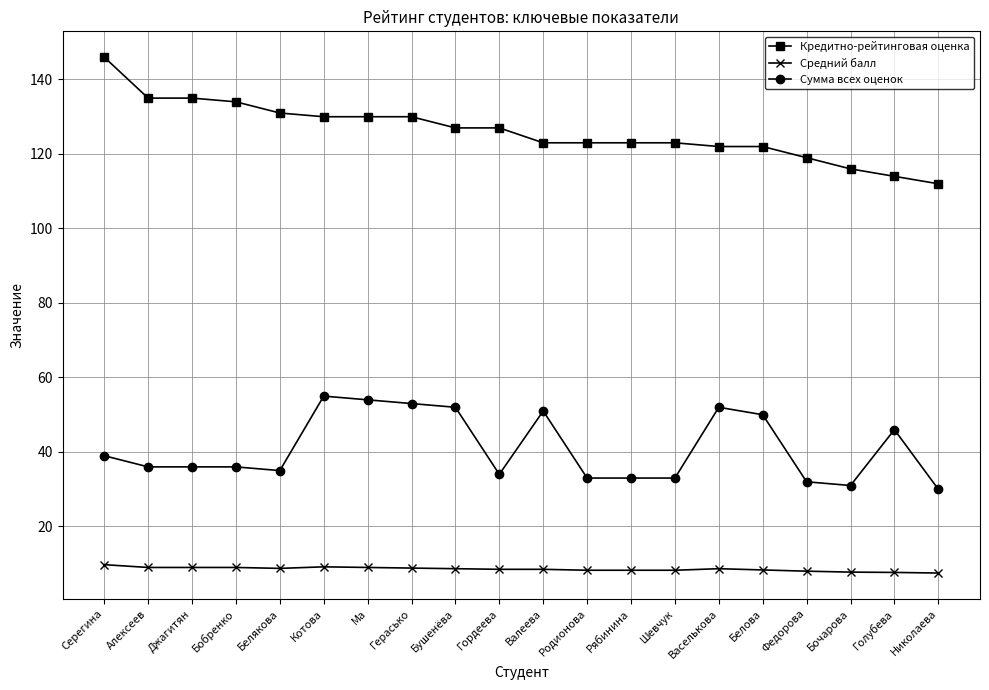

Which series has the largest range (max minus min)?

Кредитно-рейтинговая оценка